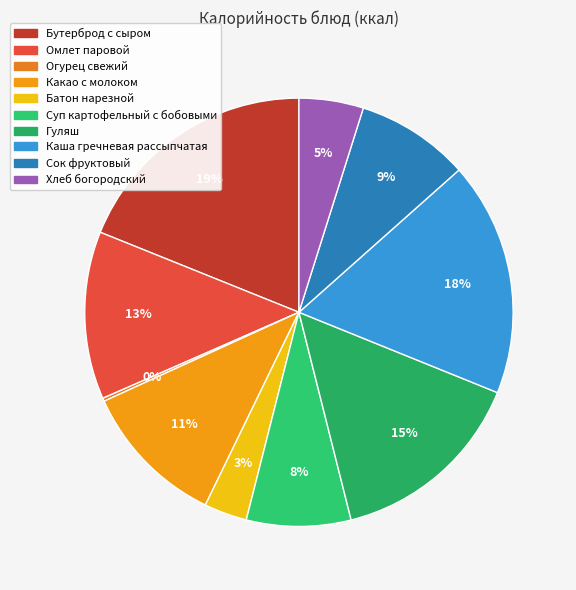

What percentage is the Какао с молоком slice, to the nearest percent?

11%